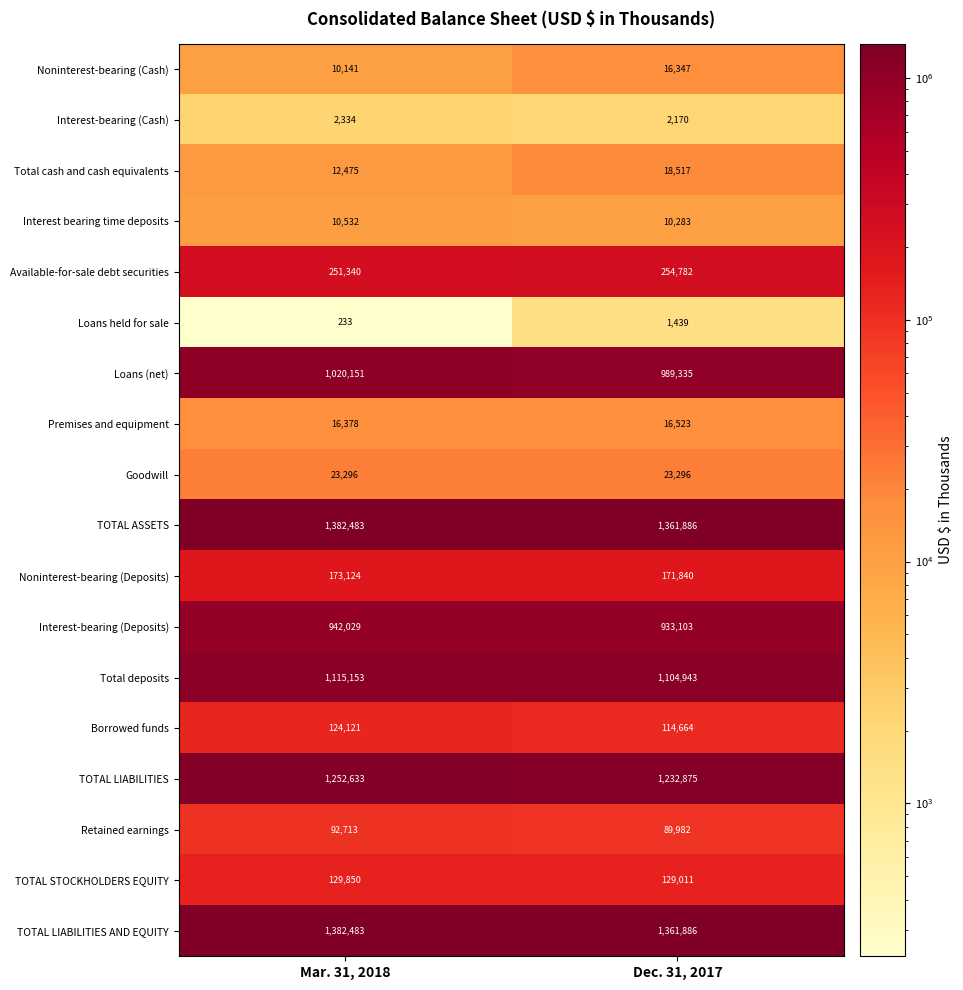

At which category is the sum across all series the highest?

Mar. 31, 2018